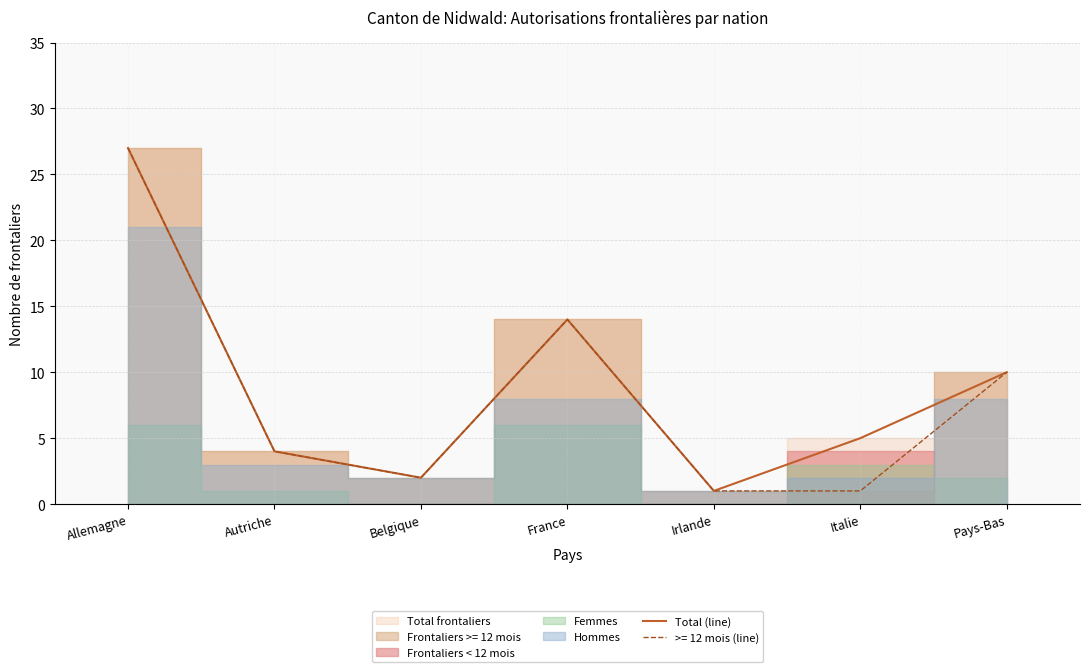

What is the change in value from Autriche to Belgique?

-2